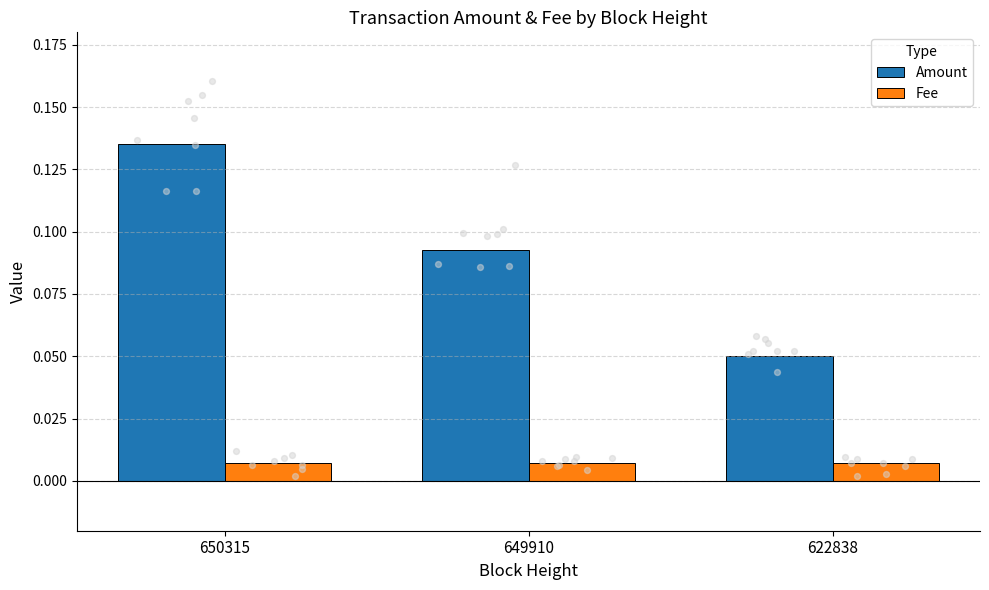

At which category is the sum across all series the highest?

650315